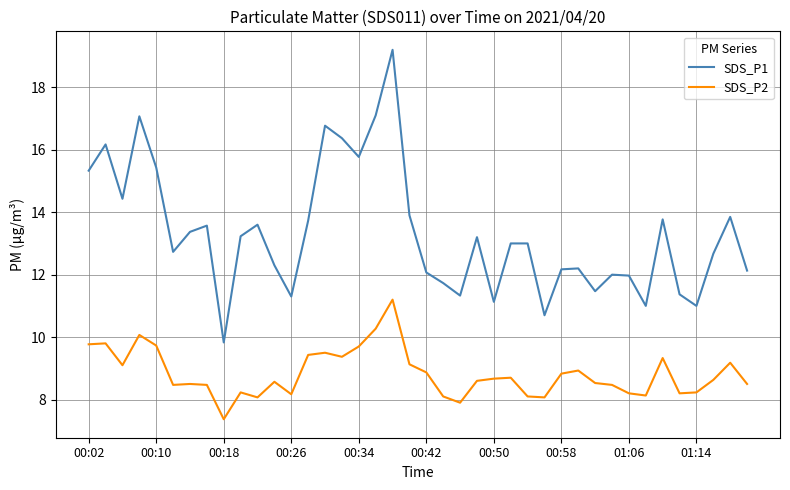

What is the average value of the SDS_P1 series?

13.3